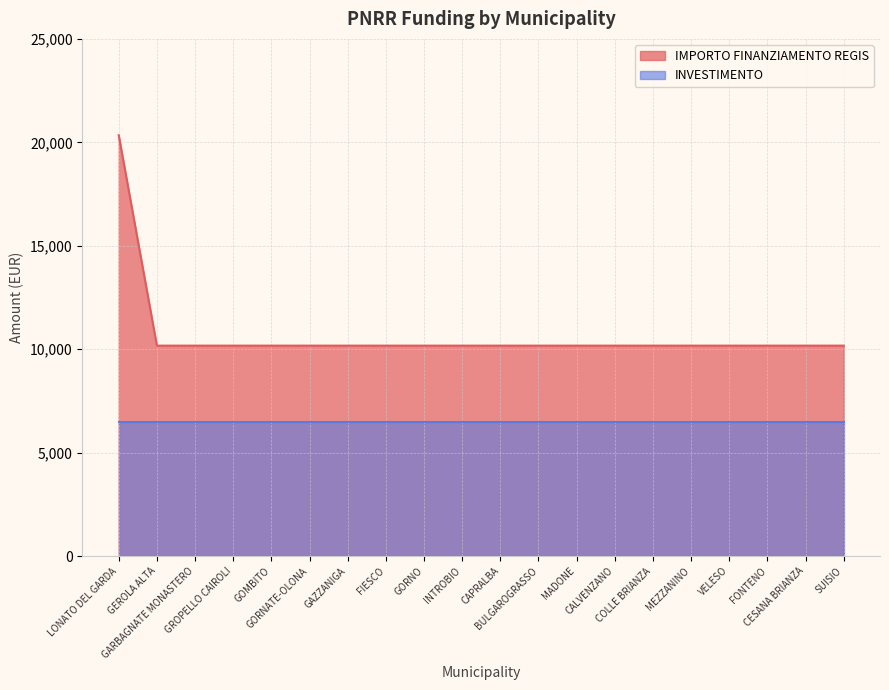

What is the sum of the values at CESANA BRIANZA and GORNATE-OLONA?

20344